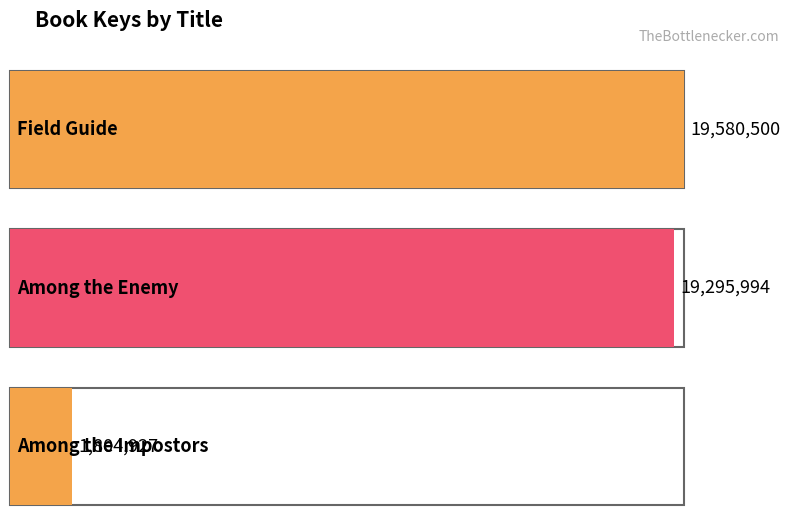

What is the label of the 3rd bar from the right?

Field Guide